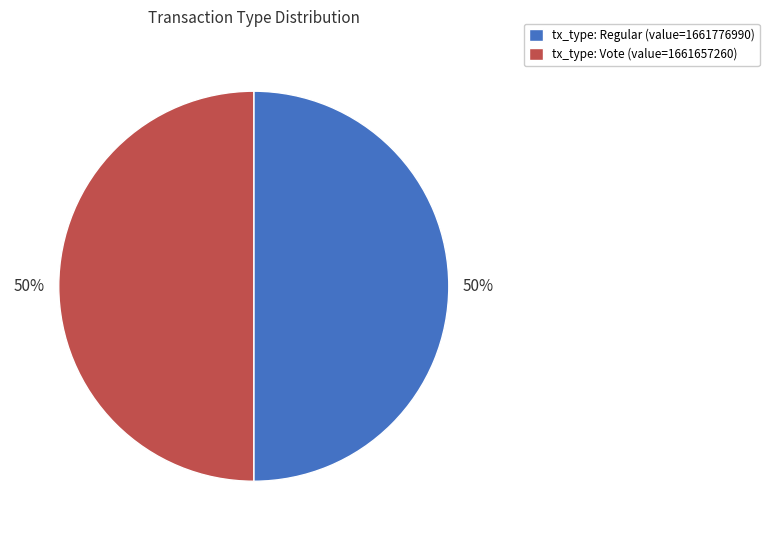

To the nearest percent, what is the average slice percentage?

50%